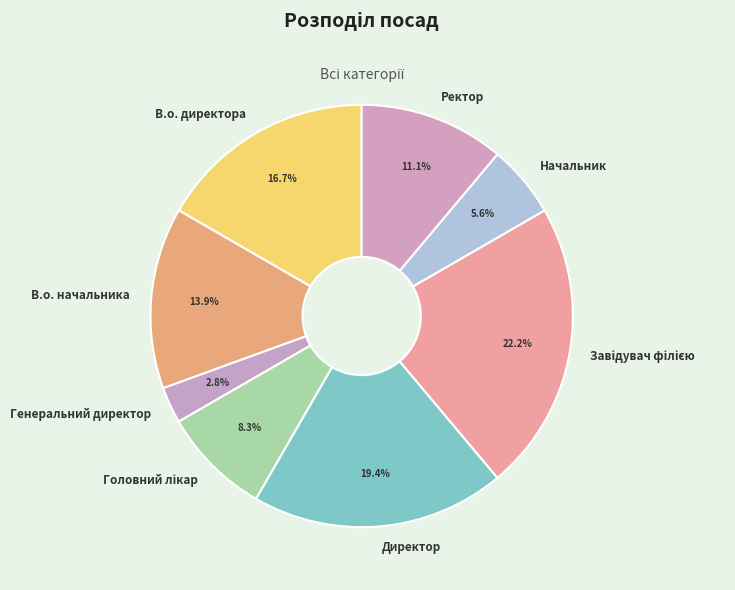

Which category has the smallest portion of the pie?

Генеральний директор